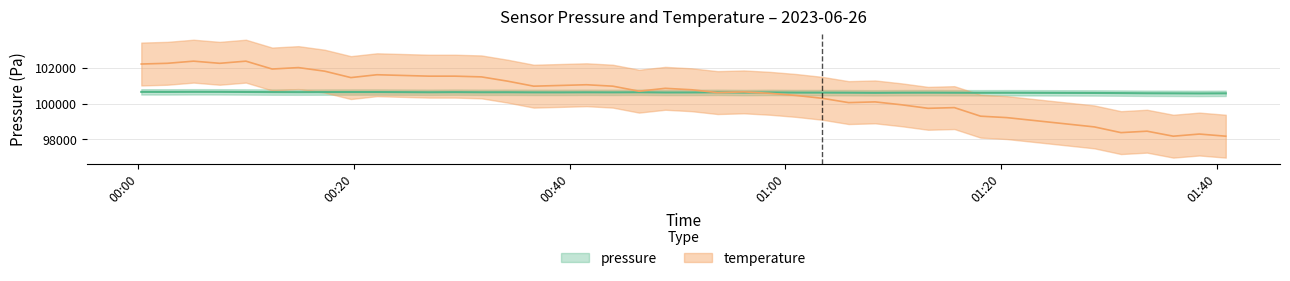

What is the sum of all pressure values?

4025070.0